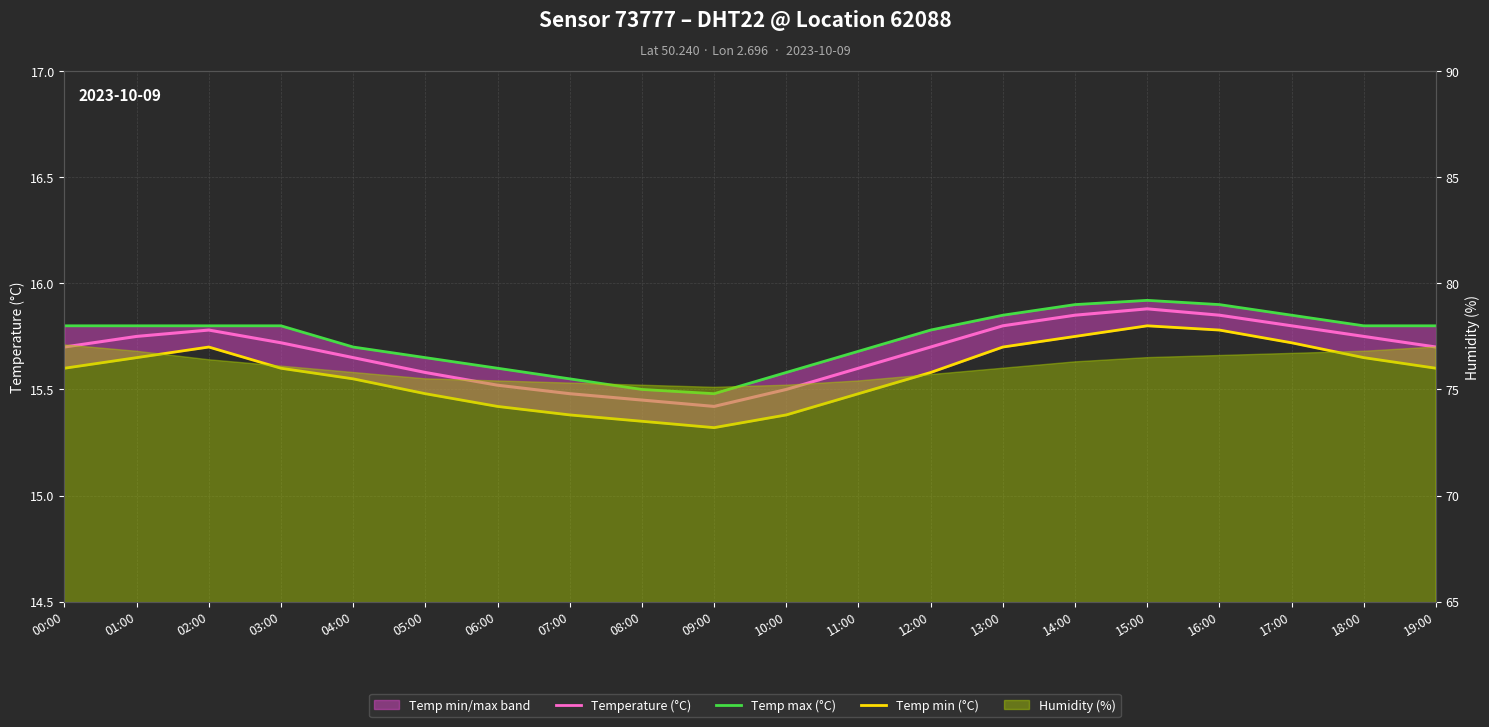

At which label is Temp min (°C) closest to 15?

09:00